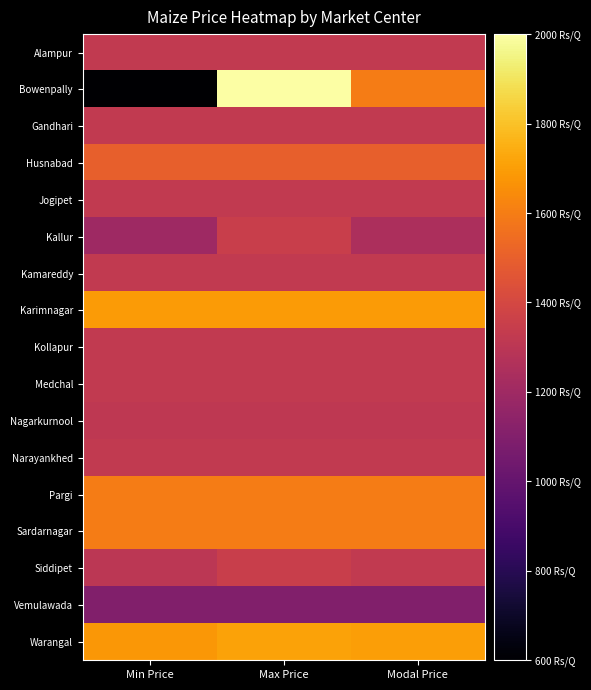

List the series in order of their peak value, highest first.

Bowenpally, Warangal, Karimnagar, Pargi, Sardarnagar, Husnabad, Kallur, Siddipet, Alampur, Gandhari, Jogipet, Kamareddy, Kollapur, Medchal, Narayankhed, Nagarkurnool, Vemulawada